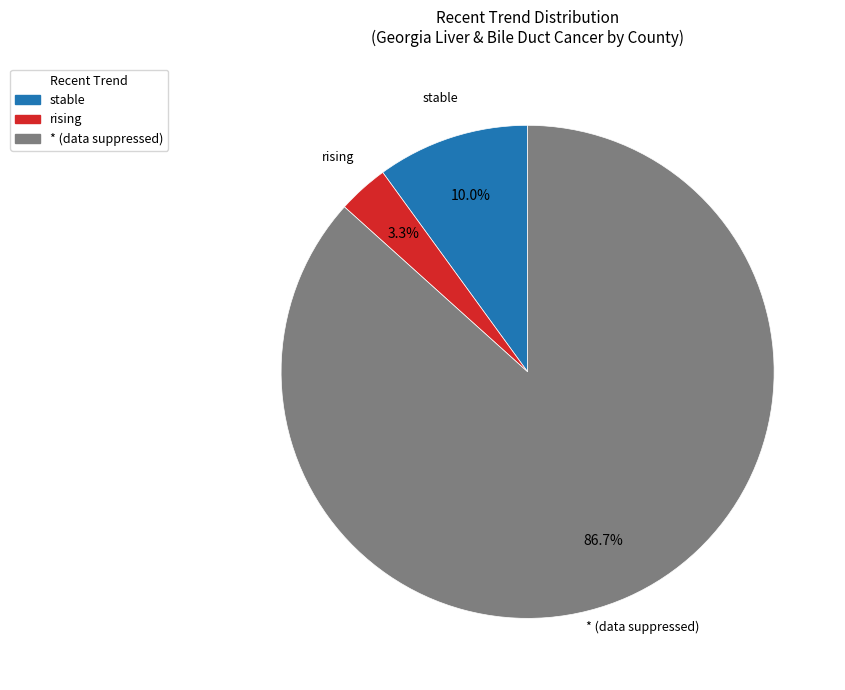

What is the largest slice in the pie chart?

*